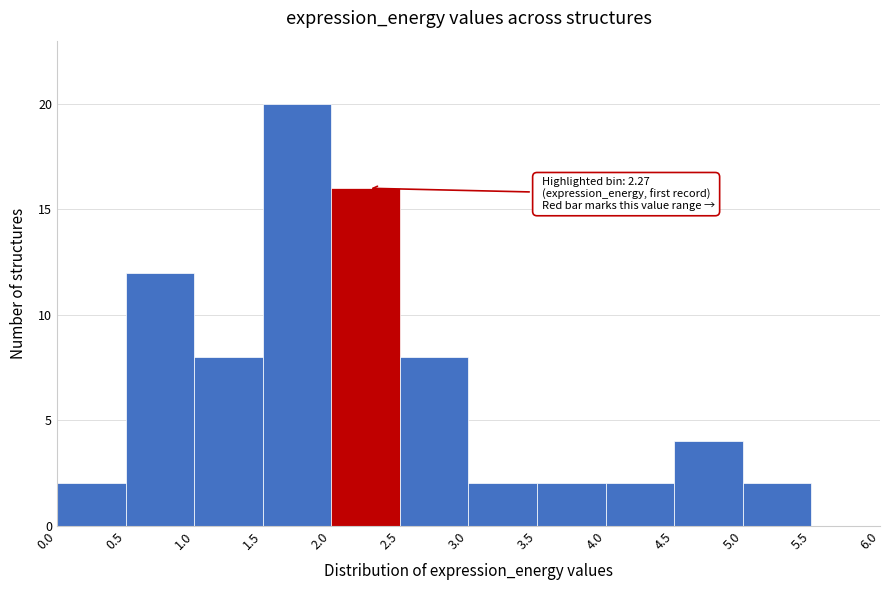

Which range on the x-axis has the tallest bar?

1.5 to 2.0